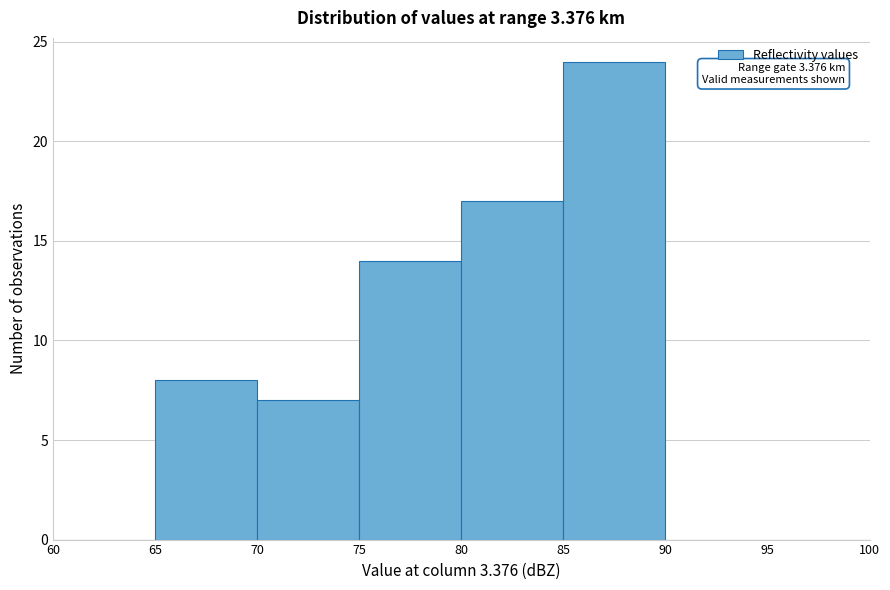

Which range on the x-axis has the tallest bar?

85 to 90